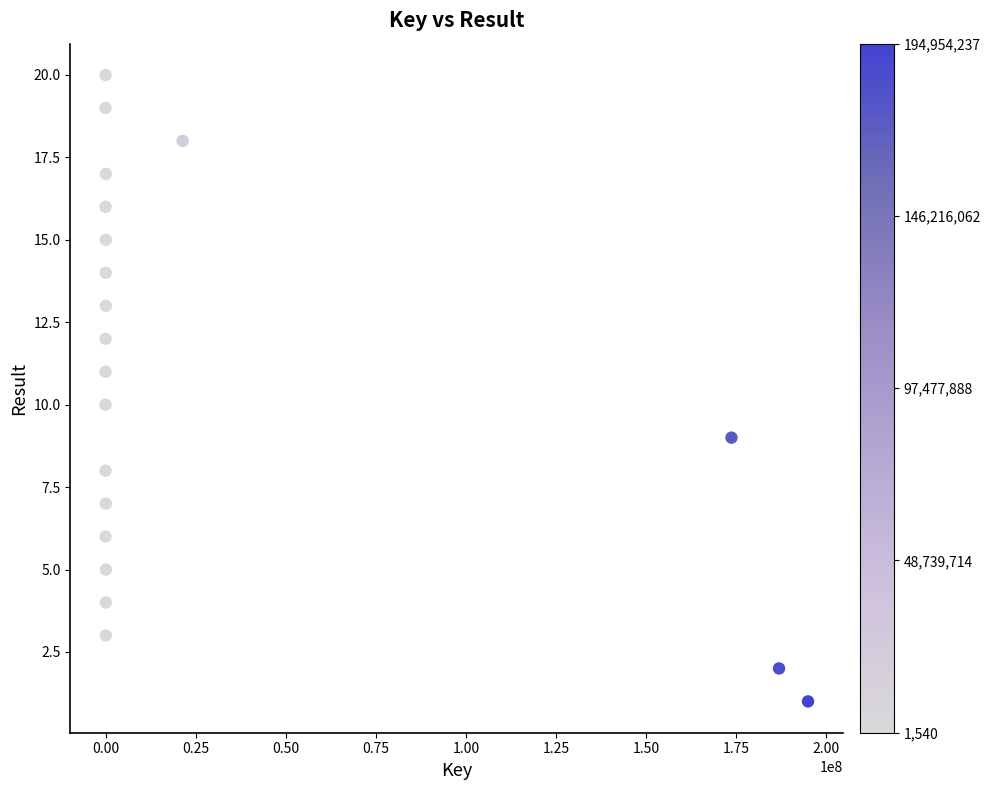

What is the range of X values (max minus min)?

194952697